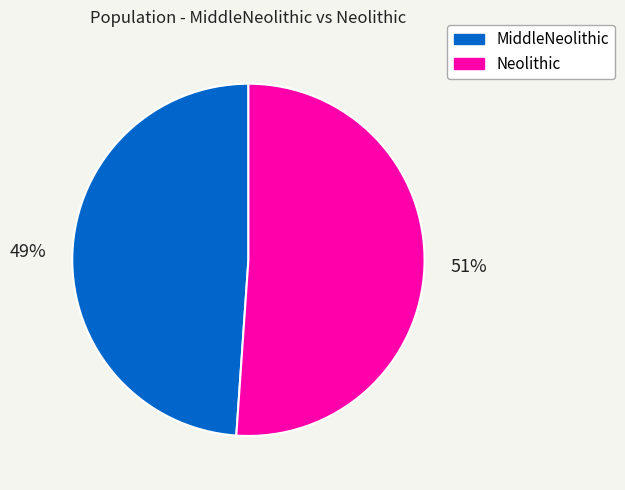

Do MiddleNeolithic and Neolithic together represent more than half of the pie?

Yes